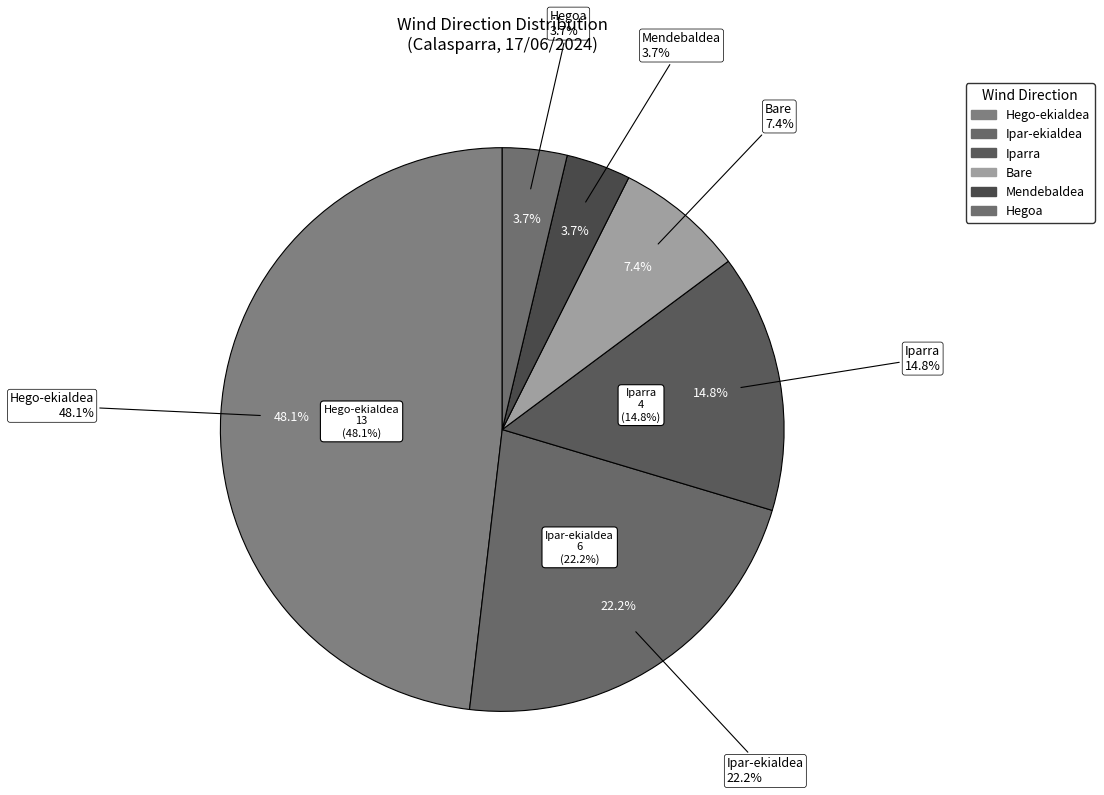

How many slices are in this pie chart?

6